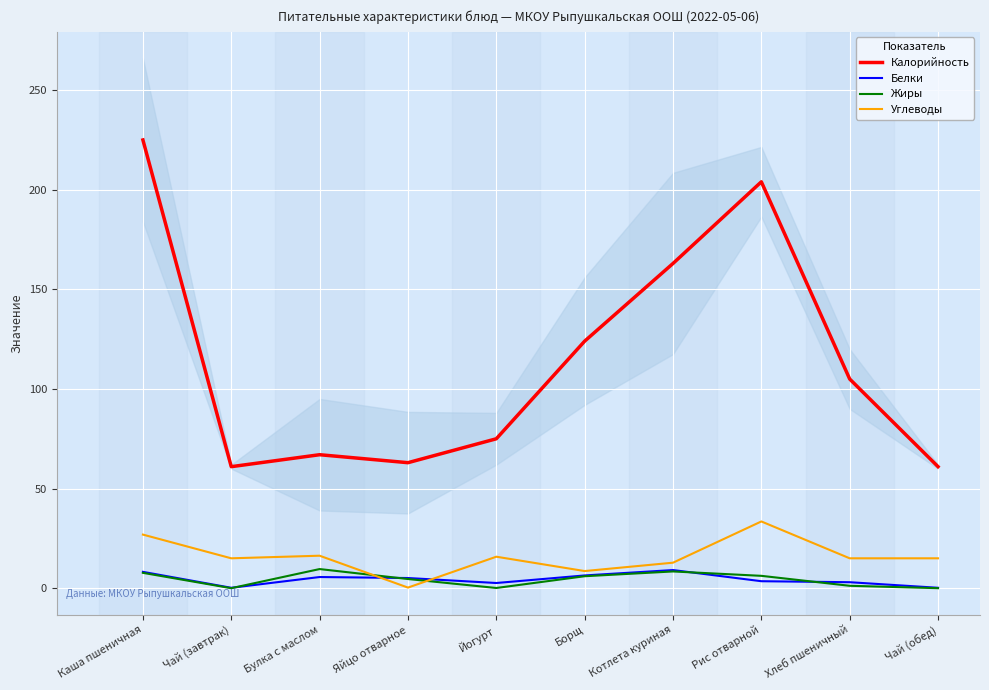

How many distinct data groups are displayed?

4